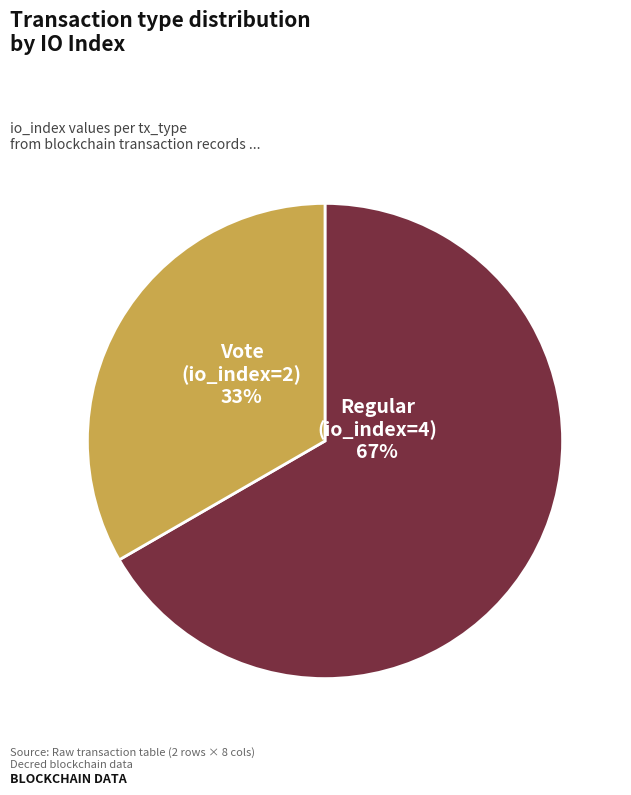

Combined, do Regular and Vote account for over 50%?

Yes